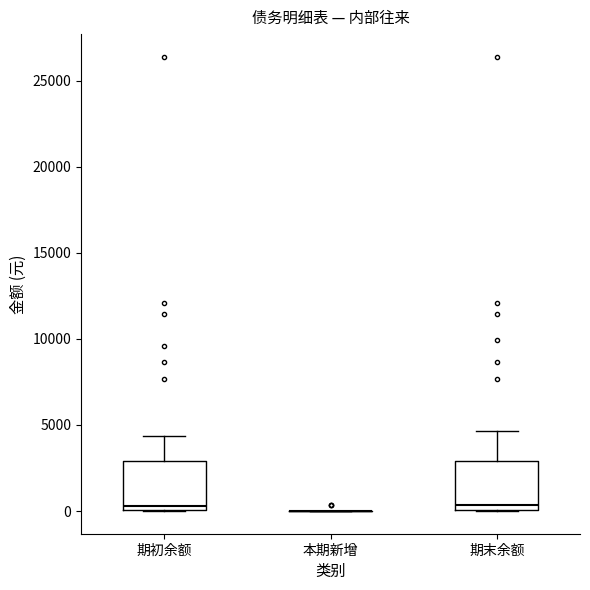

Reading left to right, transcribe this box plot: for each box, give where its median line is, the range the box spans, and where its two whiskers end, as read against the y-axis. The values are not printed on the chart, so give them approximately, as read against the axis.

期初余额: median 500, box 0 to 3000, whiskers 0 to 4500
本期新增: box collapsed to a line at 0, whiskers 0 to 0
期末余额: median 500, box 0 to 3000, whiskers 0 to 4500